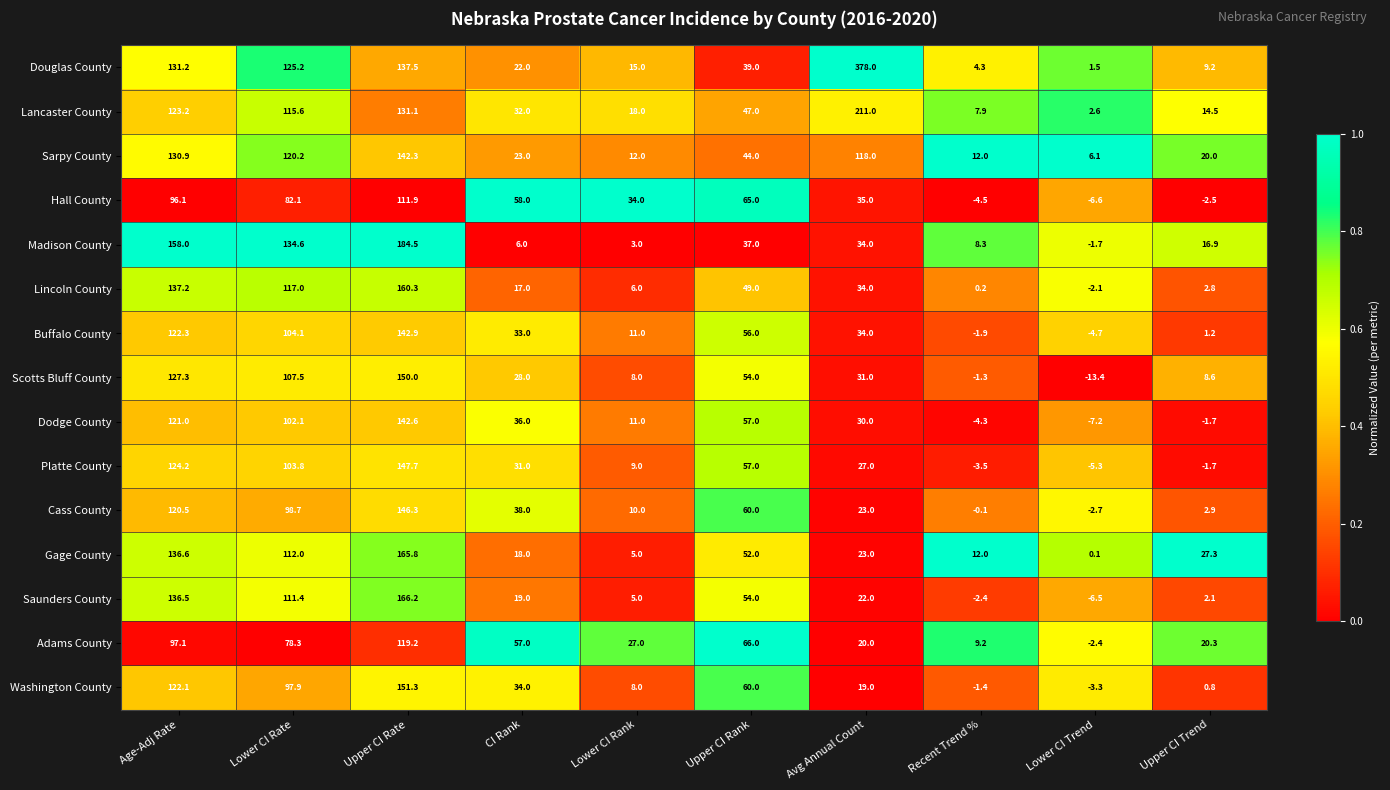

At which category is the sum across all series the highest?

Upper CI Rate